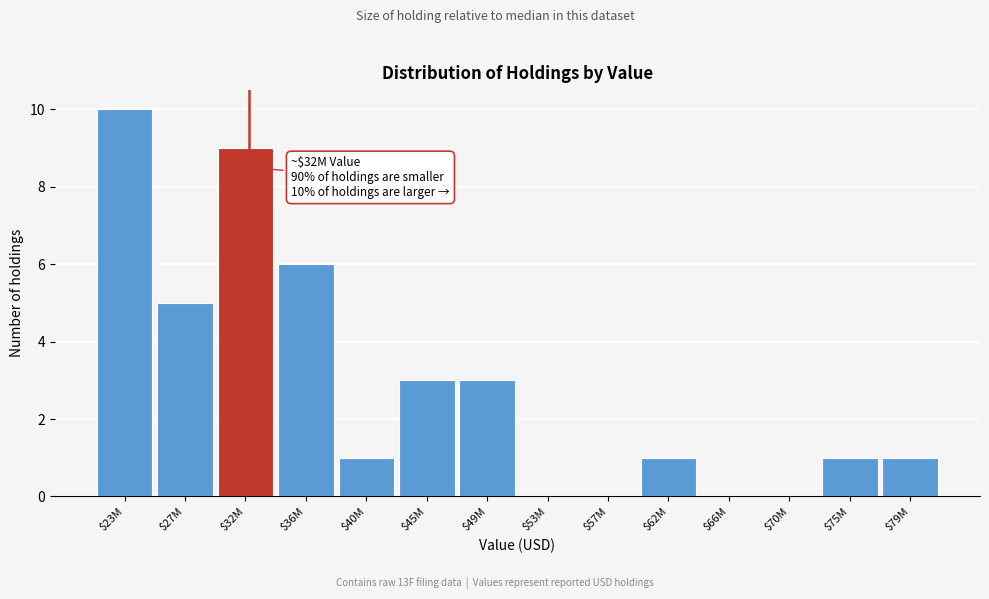

Which category has the highest value across all series?

$23M